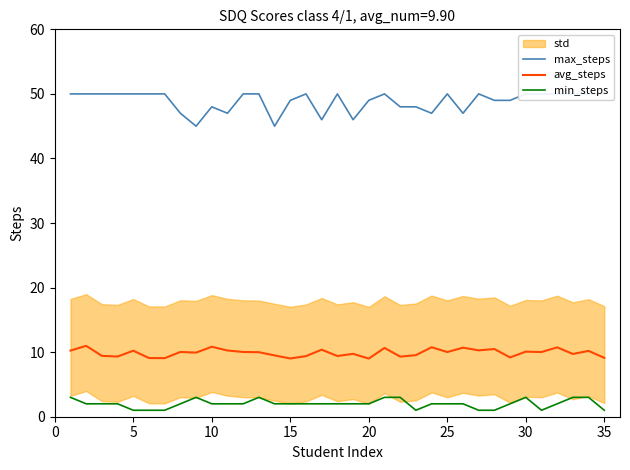

What is the lowest value of the avg_steps series?

9.0